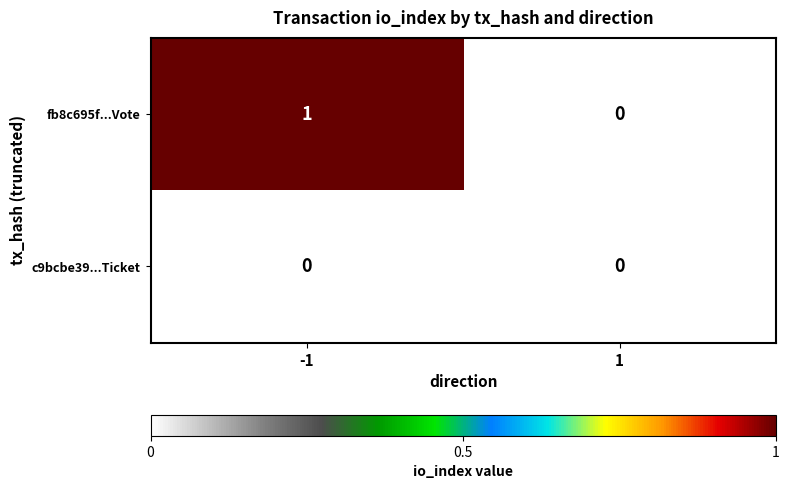

True or false: c9bcbe39...Ticket has a value of 0 at -1.

True